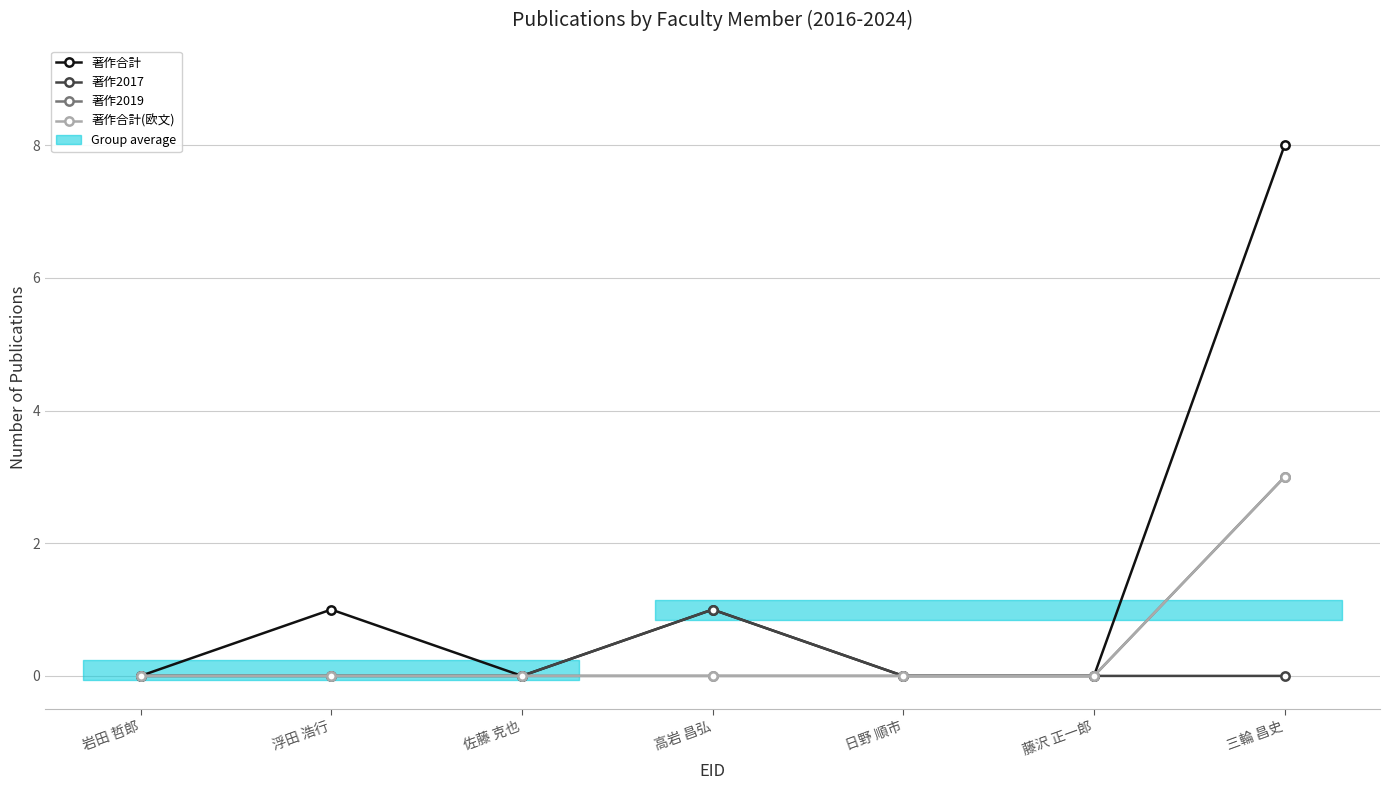

Is it true that 著作2019 equals -1 at 日野 順市?

False